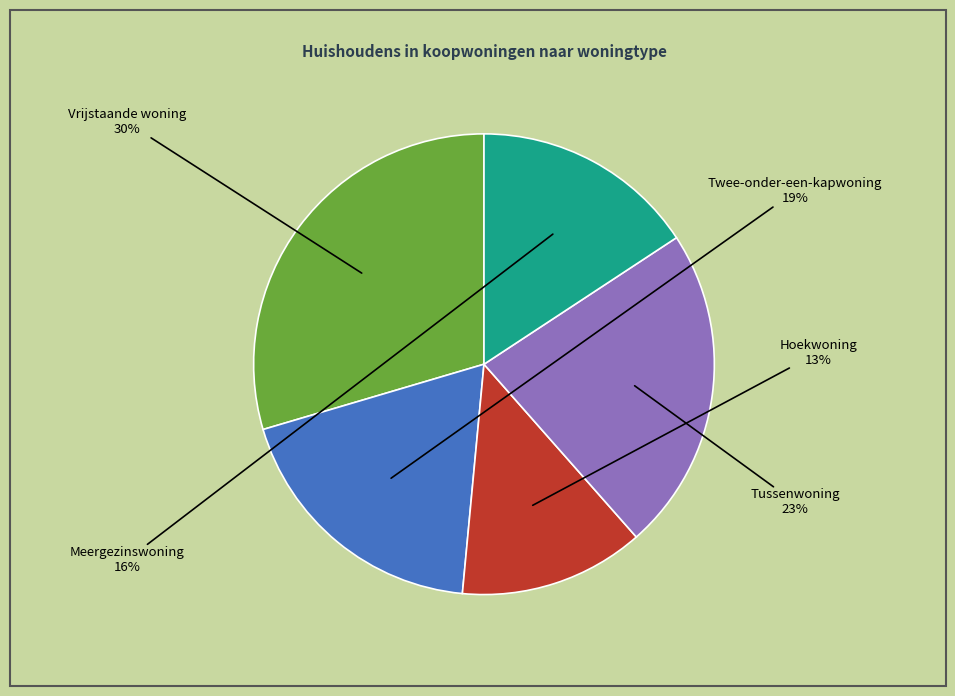

How many slices are in this pie chart?

5